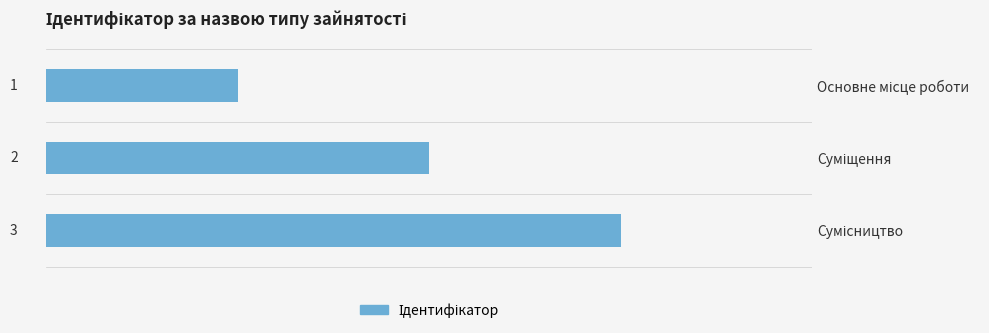

What is the sum of all values?

6